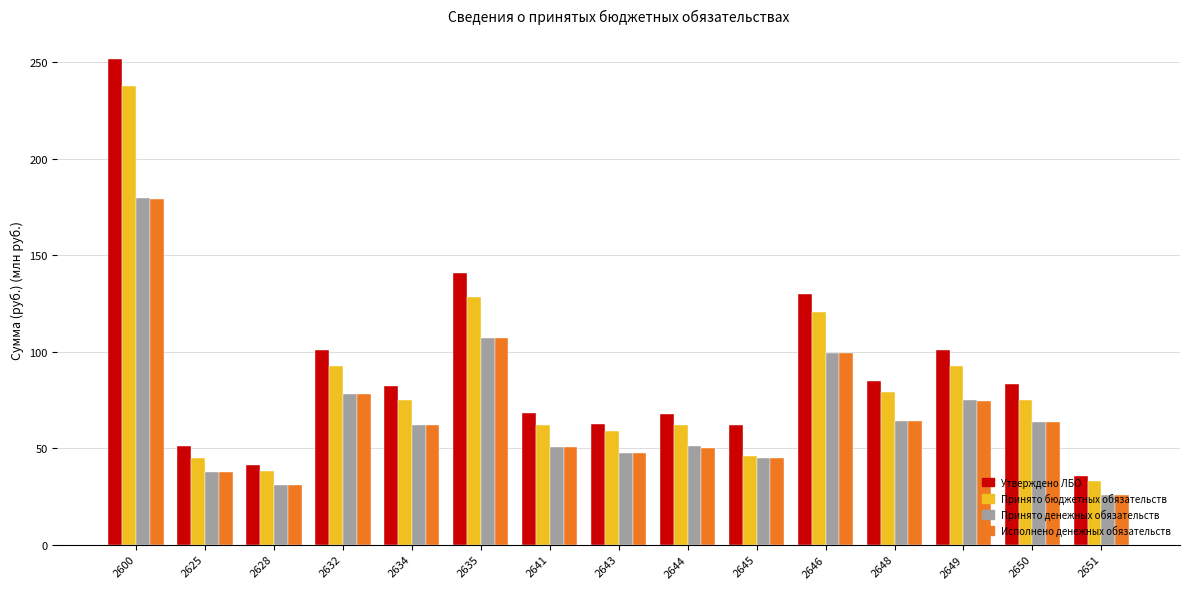

What are all the series names shown in the legend?

Утверждено ЛБО, Принято бюджетных обязательств, Принято денежных обязательств, Исполнено денежных обязательств